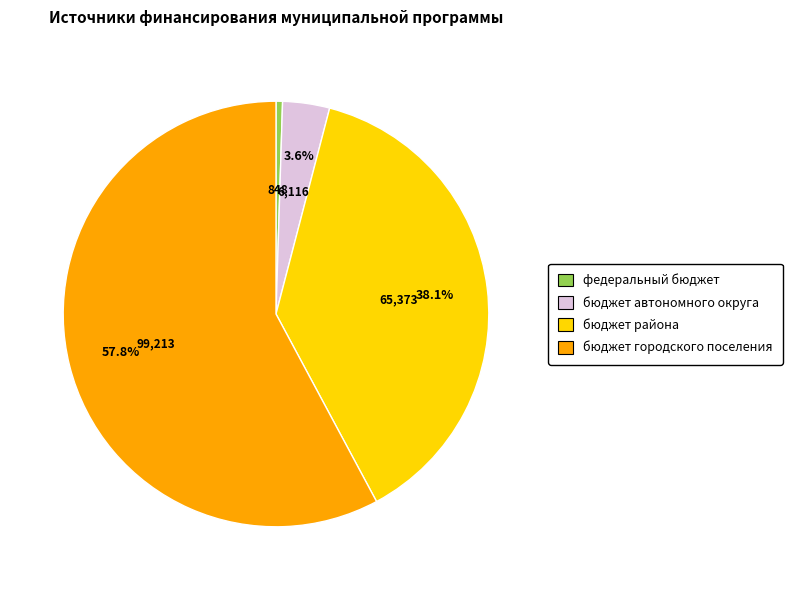

To the nearest percent, what is the combined percentage of федеральный бюджет and бюджет автономного округа?

4%